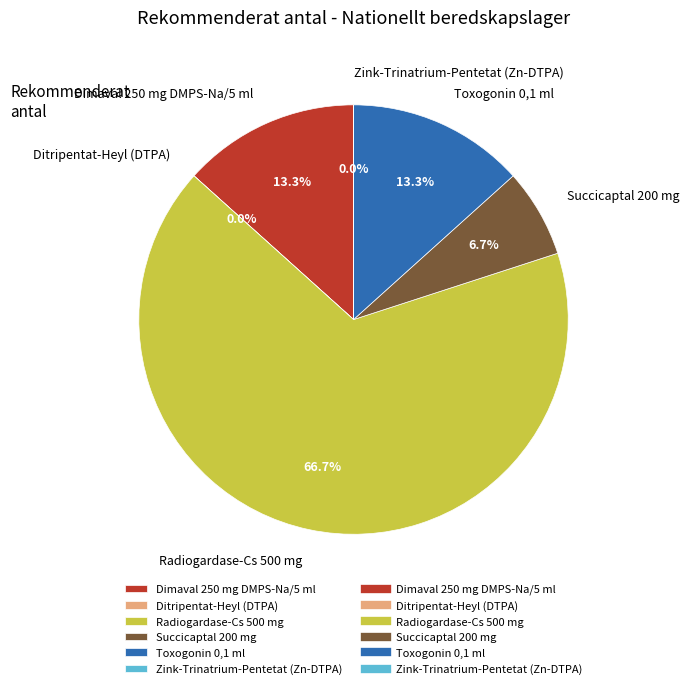

Is Radiogardase-Cs 500 mg the majority of the pie?

Yes